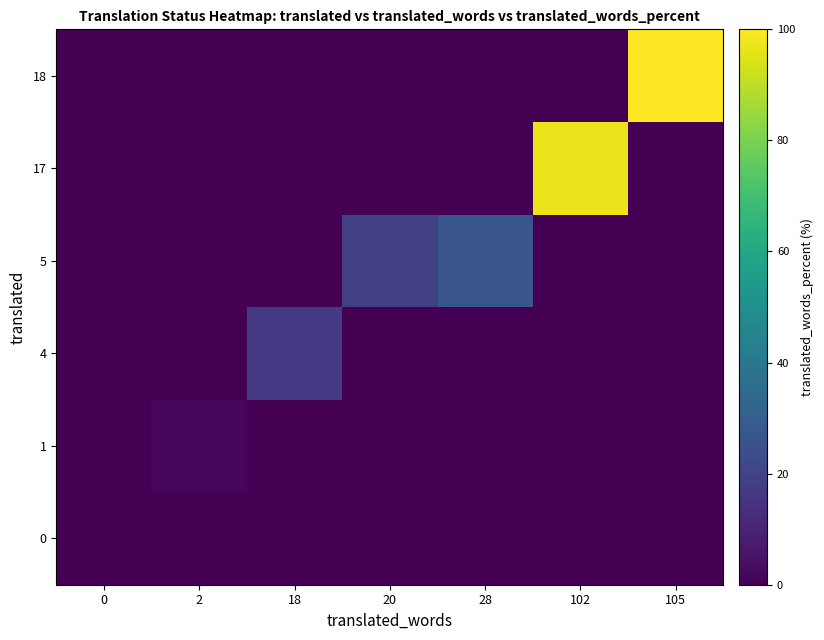

At how many categories does at least one series exceed 89?

2